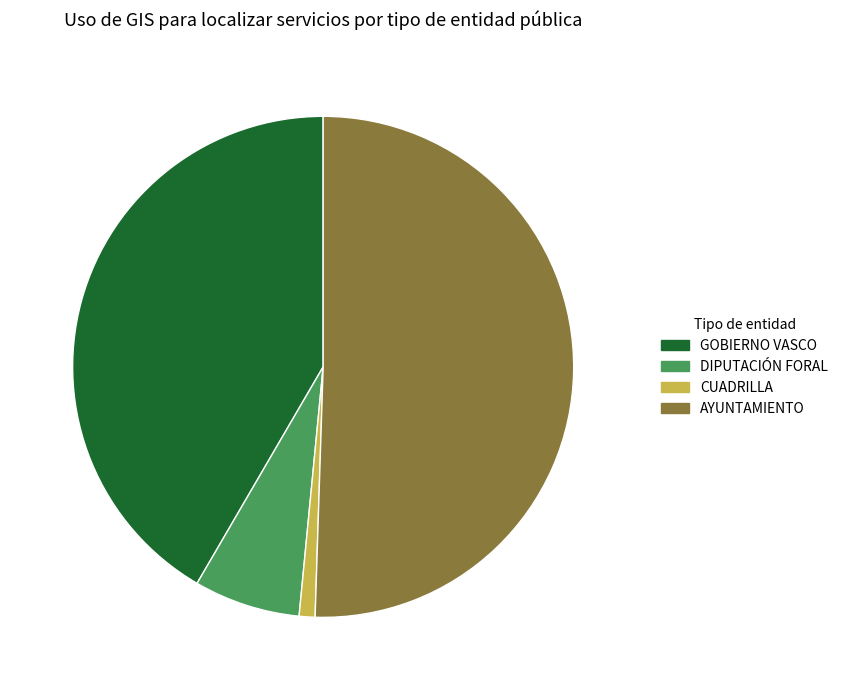

How many segments does this pie chart have?

4